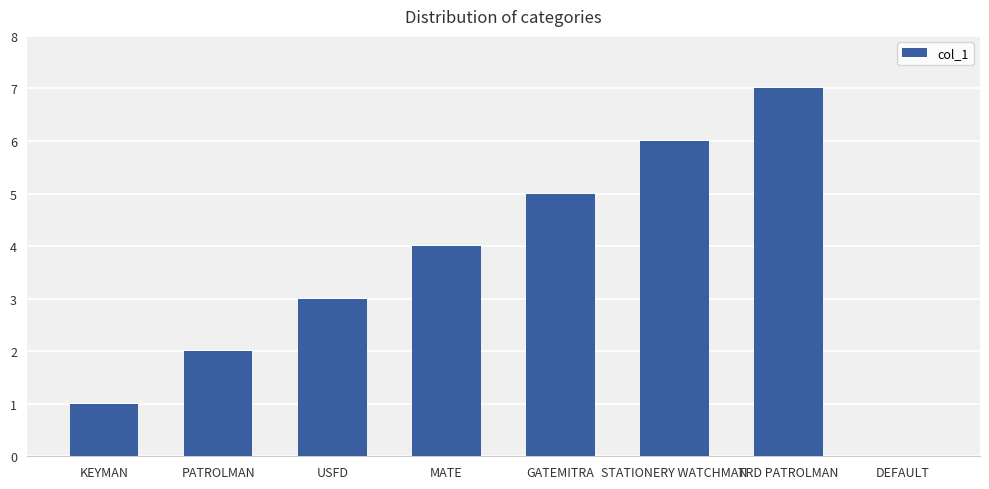

How many values are above zero?

7